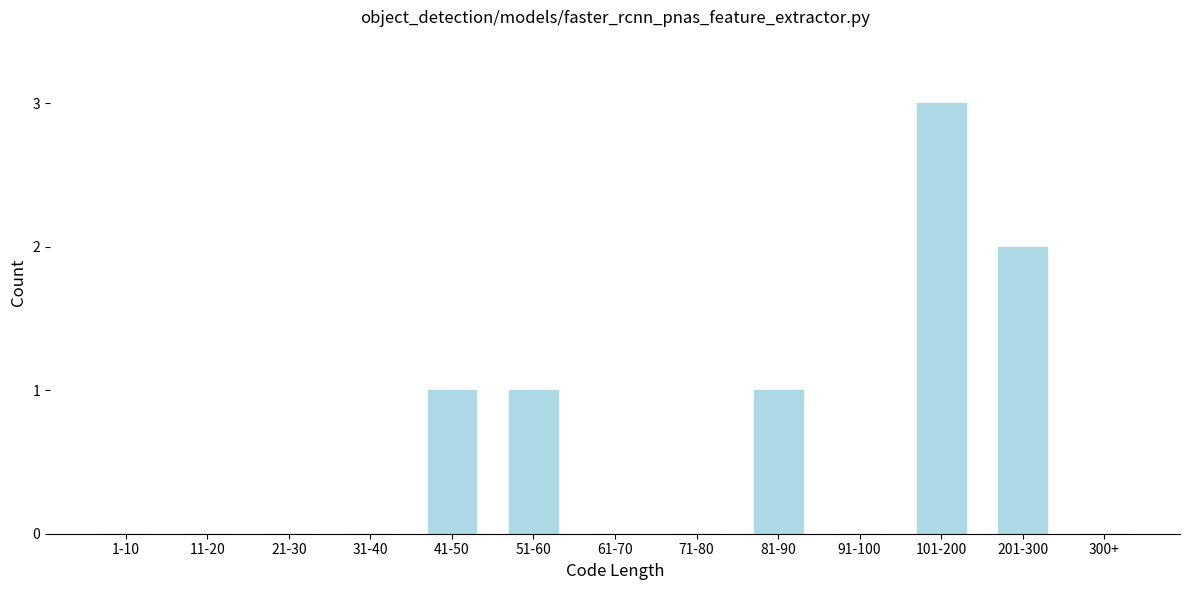

Reading left to right, extract all data points from this chart.

1-10=0	11-20=0	21-30=0	31-40=0	41-50=1	51-60=1	61-70=0	71-80=0	81-90=1	91-100=0	101-200=3	201-300=2	300+=0